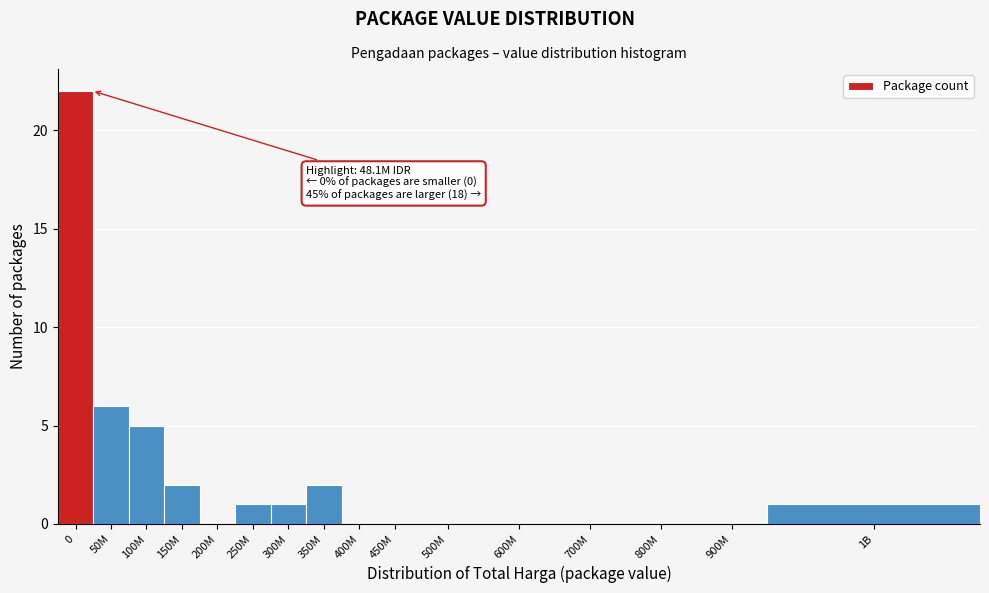

Reading left to right, list all the values displayed in this chart.

0=22	50M=6	100M=5	150M=2	200M=0	250M=1	300M=1	350M=2	400M=0	450M=0	500M=0	600M=0	700M=0	800M=0	900M=0	1B=1